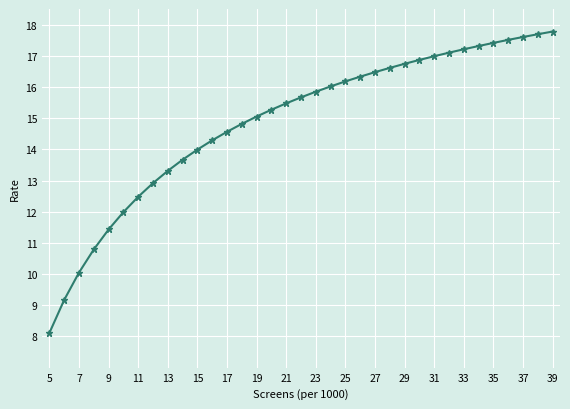

What is the difference between the maximum and second lowest values?

8.6